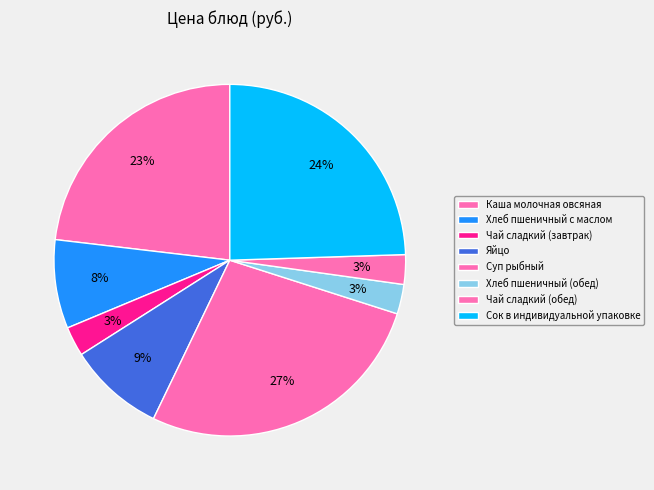

Which category has the biggest portion of the pie?

Суп рыбный